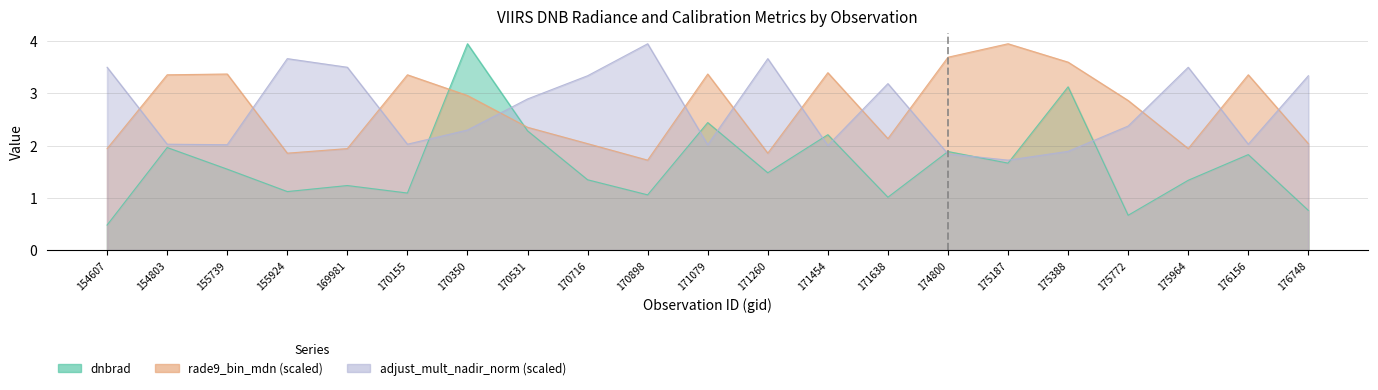

At which category is the sum across all series the highest?

170350